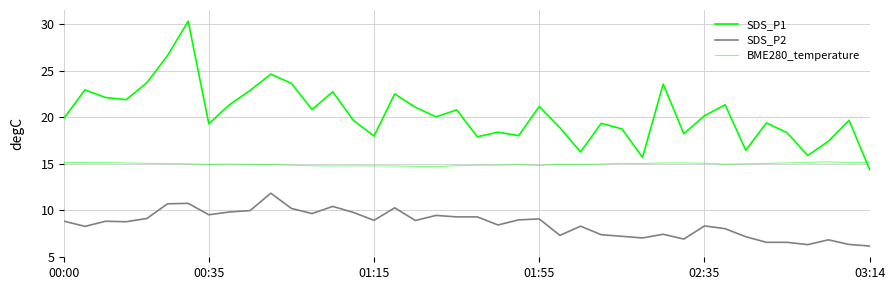

Does the chart display data point markers on the line(s)?

No